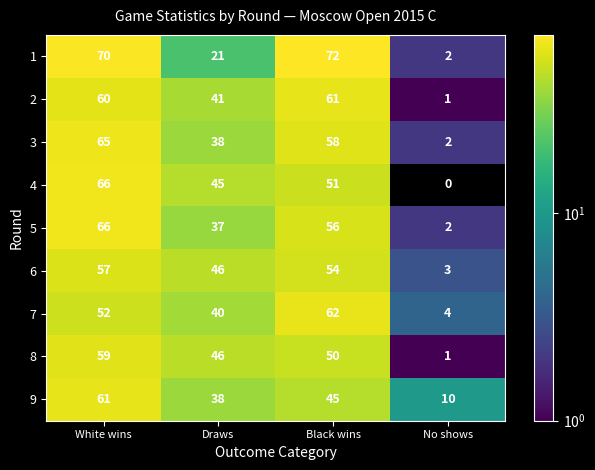

What is the maximum value shown in the chart?

72